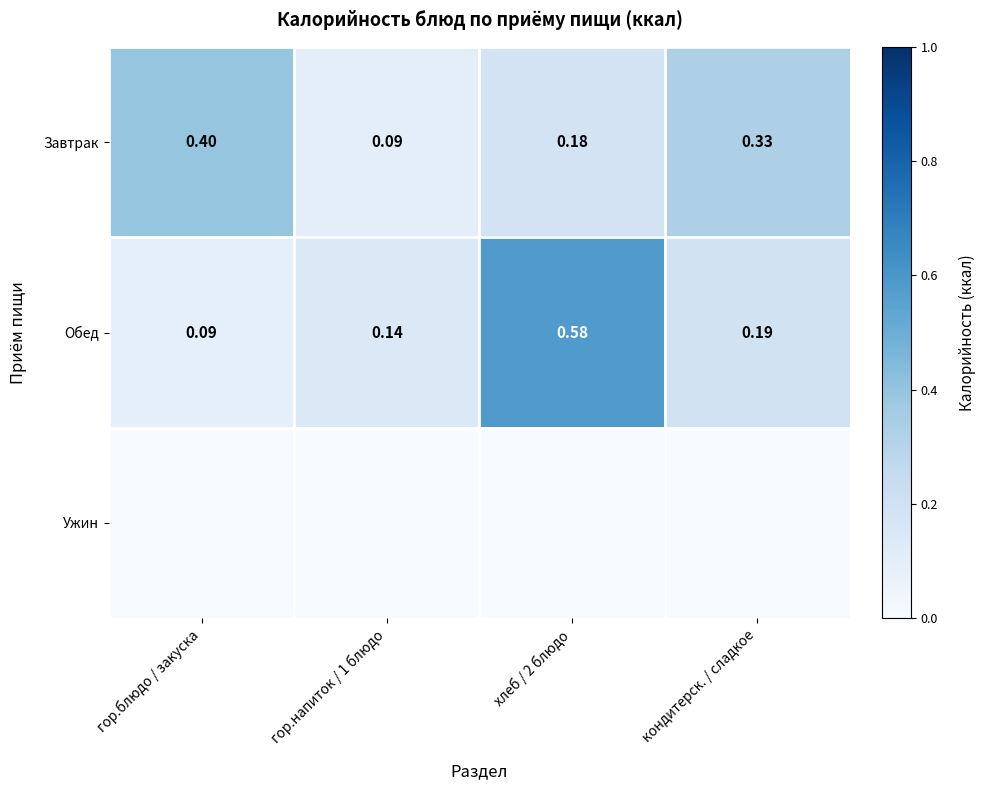

Is the value of Завтрак at гор.напиток / 1 блюдо greater than the value of Обед at кондитерск. / сладкое?

No